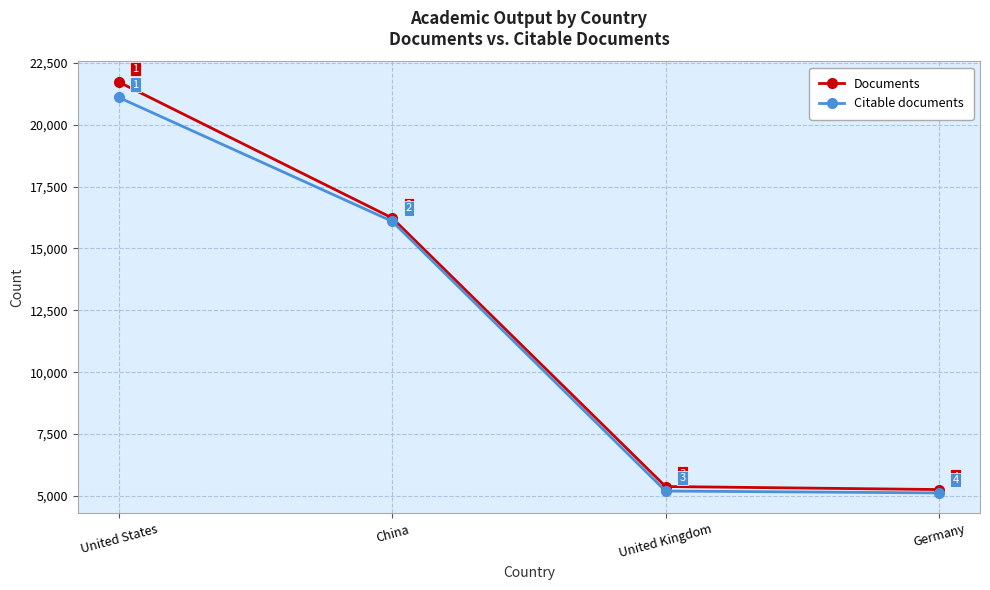

What is the difference between the highest and lowest values at United States?

625